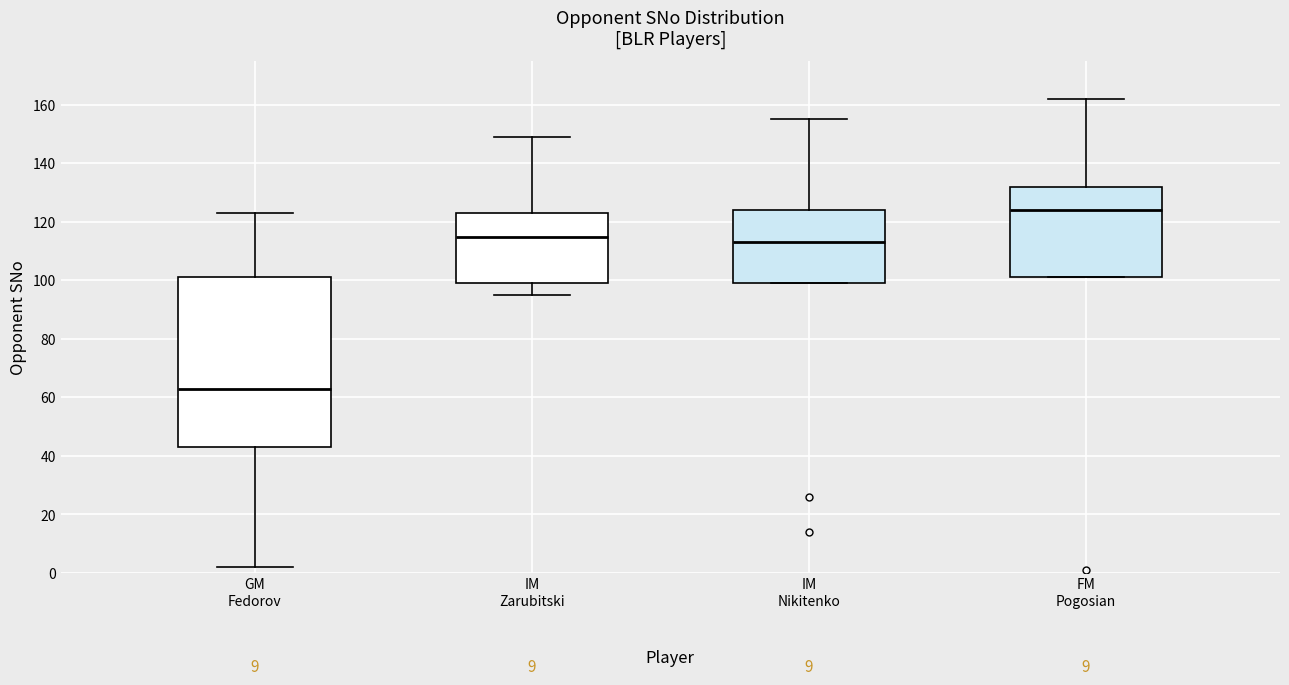

Reading left to right, read every box against the y-axis: the position of its median line, the range the box covers, and the ends of its whiskers. The values are not printed on the chart, so give them approximately, as read against the axis.

GM Fedorov: median 64, box 44 to 102, whiskers 2 to 124
IM Zarubitski: median 116, box 100 to 124, whiskers 96 to 150
IM Nikitenko: median 114, box 100 to 124, whiskers 100 to 156
FM Pogosian: median 124, box 102 to 132, whiskers 102 to 162